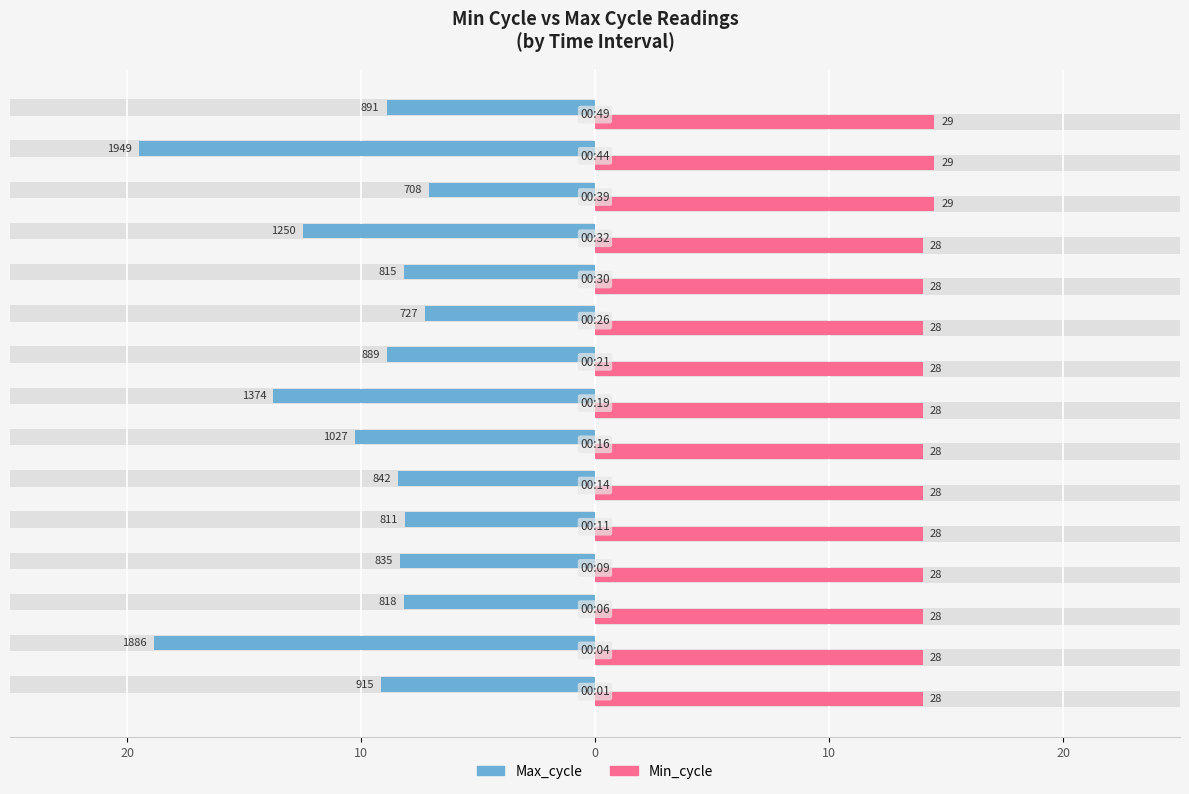

What are all the series names shown in the legend?

Max_cycle, Min_cycle